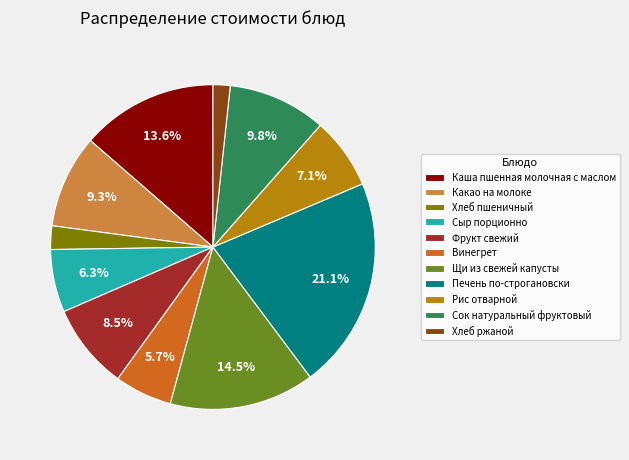

How many segments does this pie chart have?

11